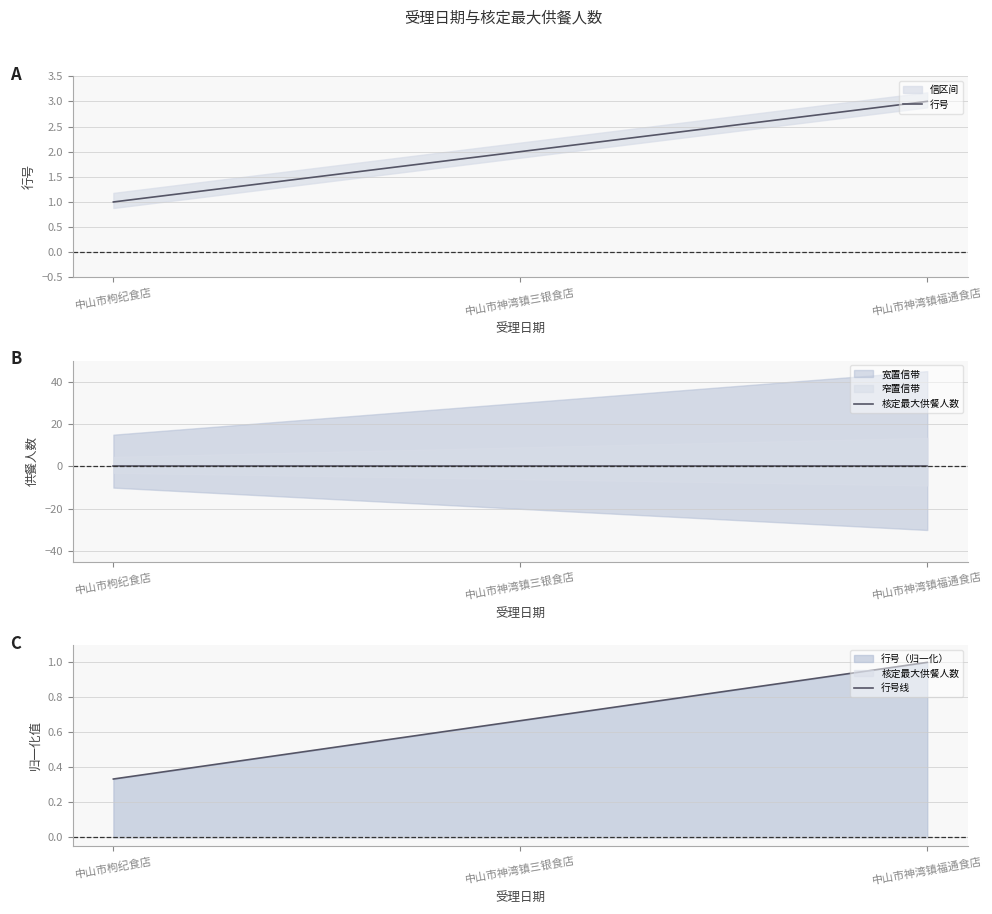

Reading right to left, extract all data points from this chart.

行号: 3.0	2.0	1.0
核定最大供餐人数: 0.0	0.0	0.0
行号线: 1.0	0.7	0.3